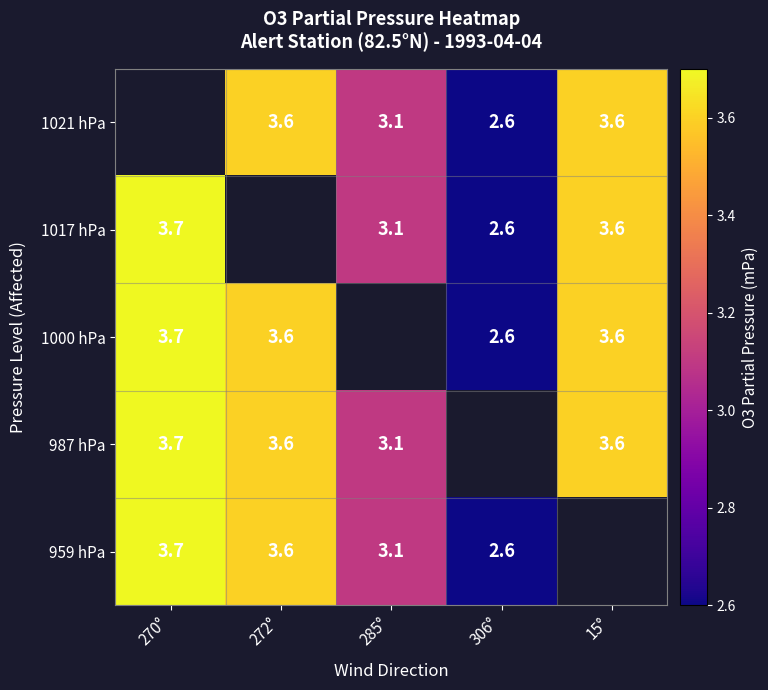

What is the sum of the 987 hPa values at 272° and 270°?

7.3